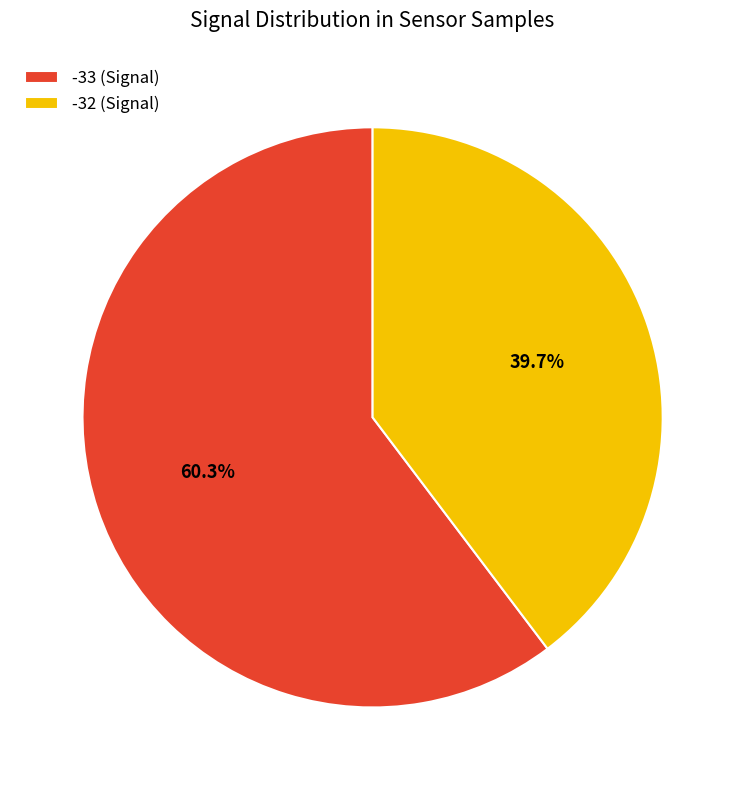

Rank the categories by value from lowest to highest.

-32 (Signal), -33 (Signal)